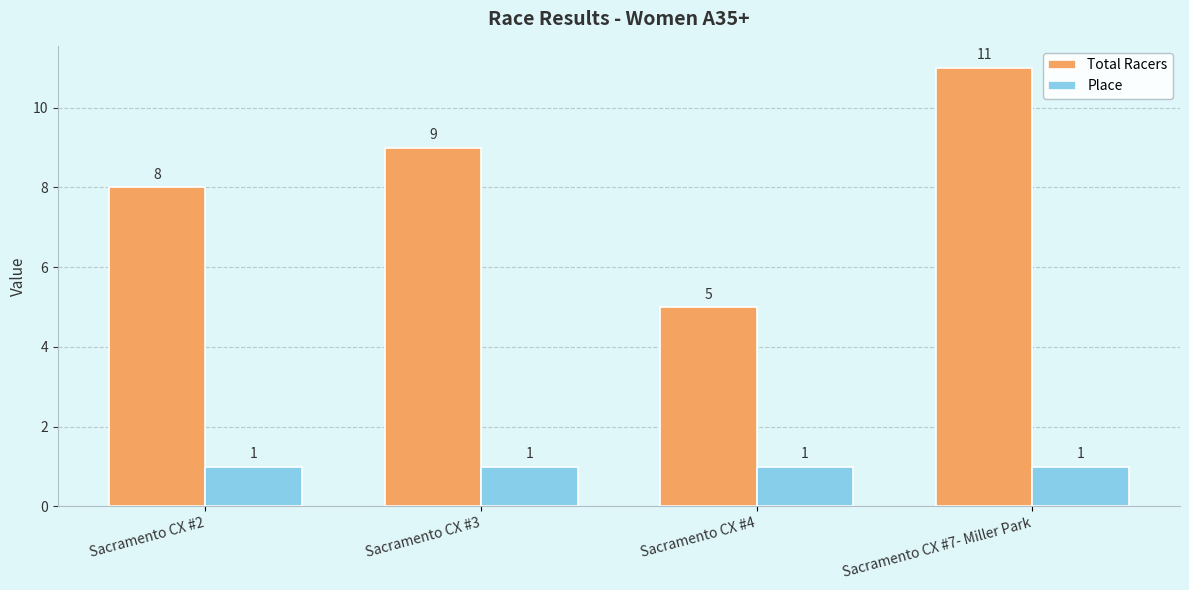

What is the maximum value shown in the chart?

11